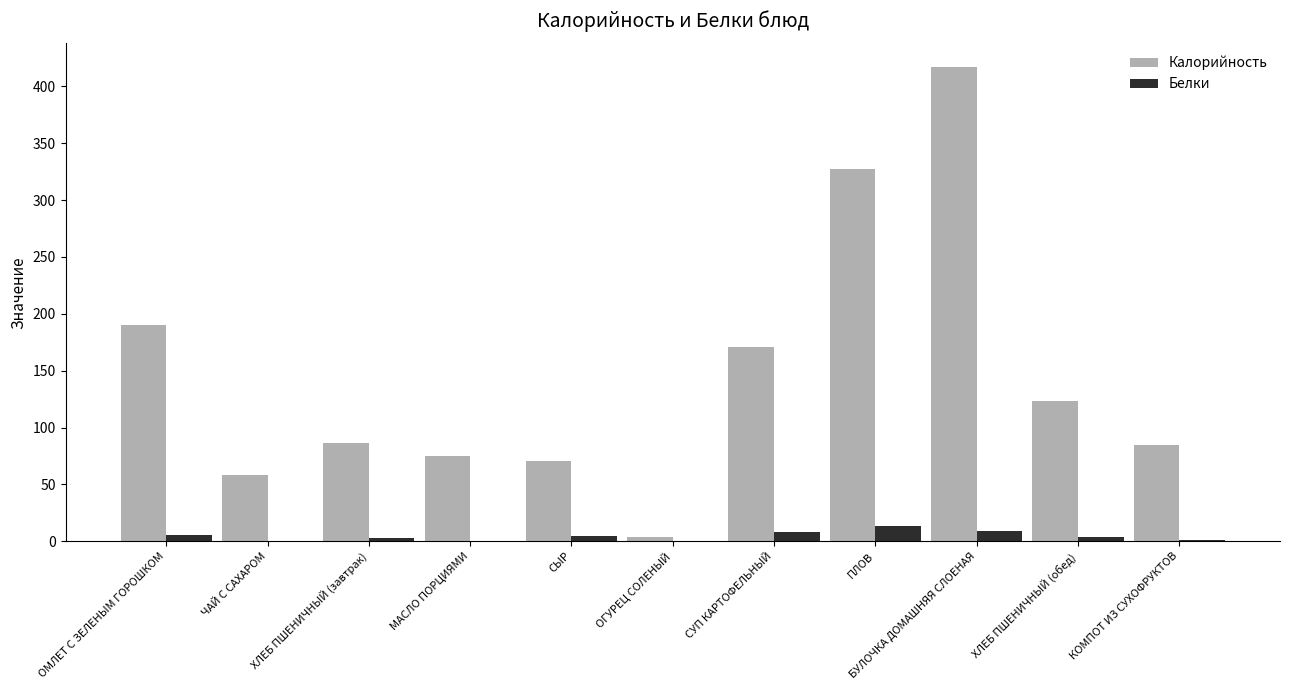

What value does the Калорийность series have at ЧАЙ С САХАРОМ?

58.0